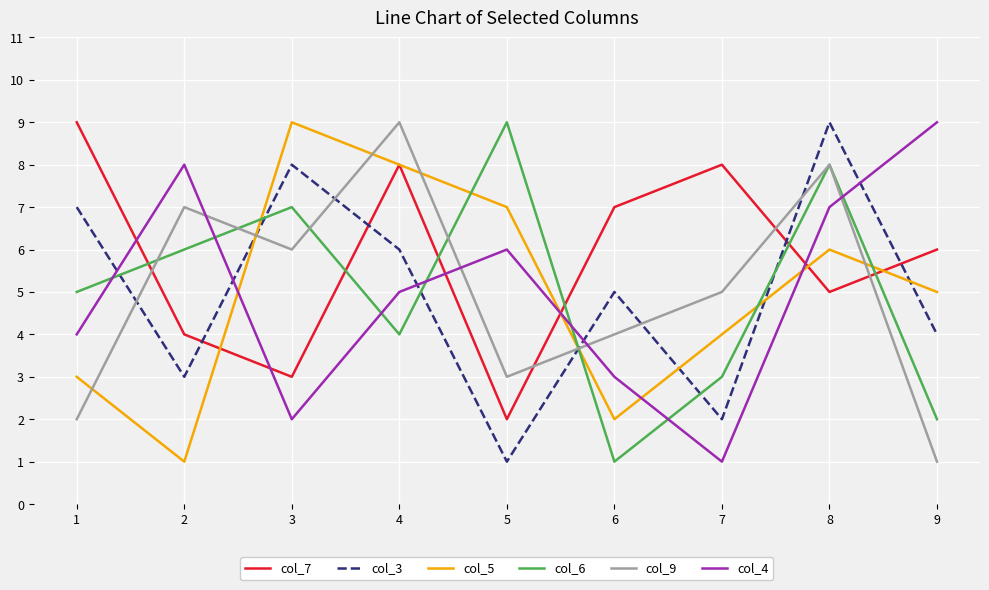

Is it true that col_6 equals 3 at 1?

False